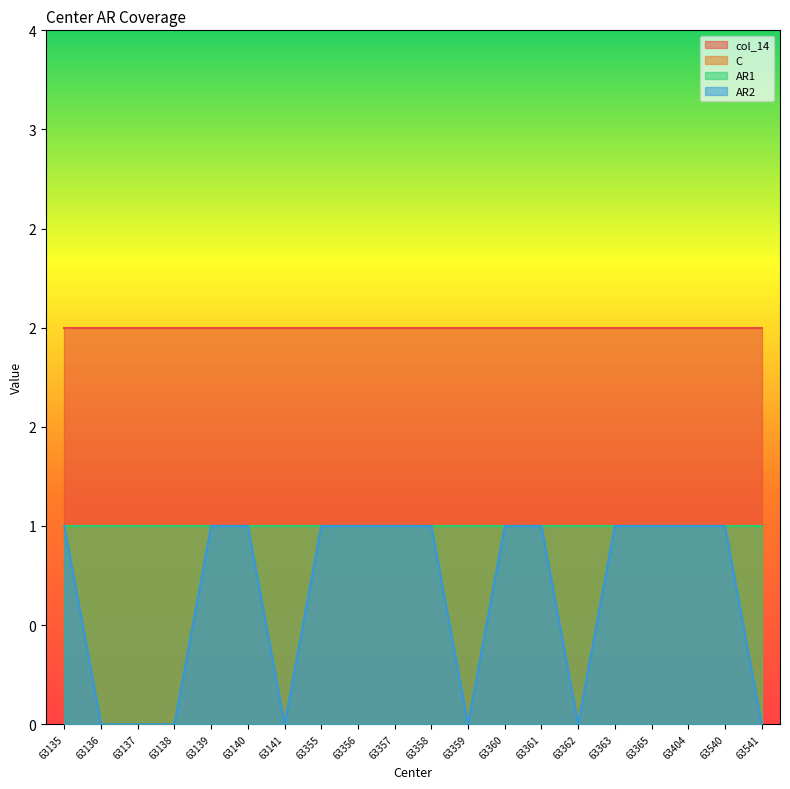

True or false: col_14 and AR2 intersect in this chart.

False